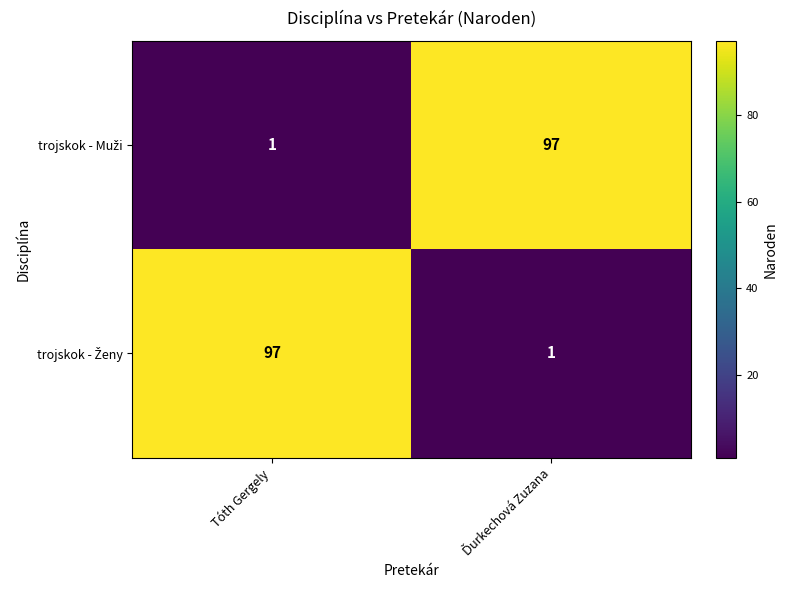

At how many categories does at least one series exceed 94?

2